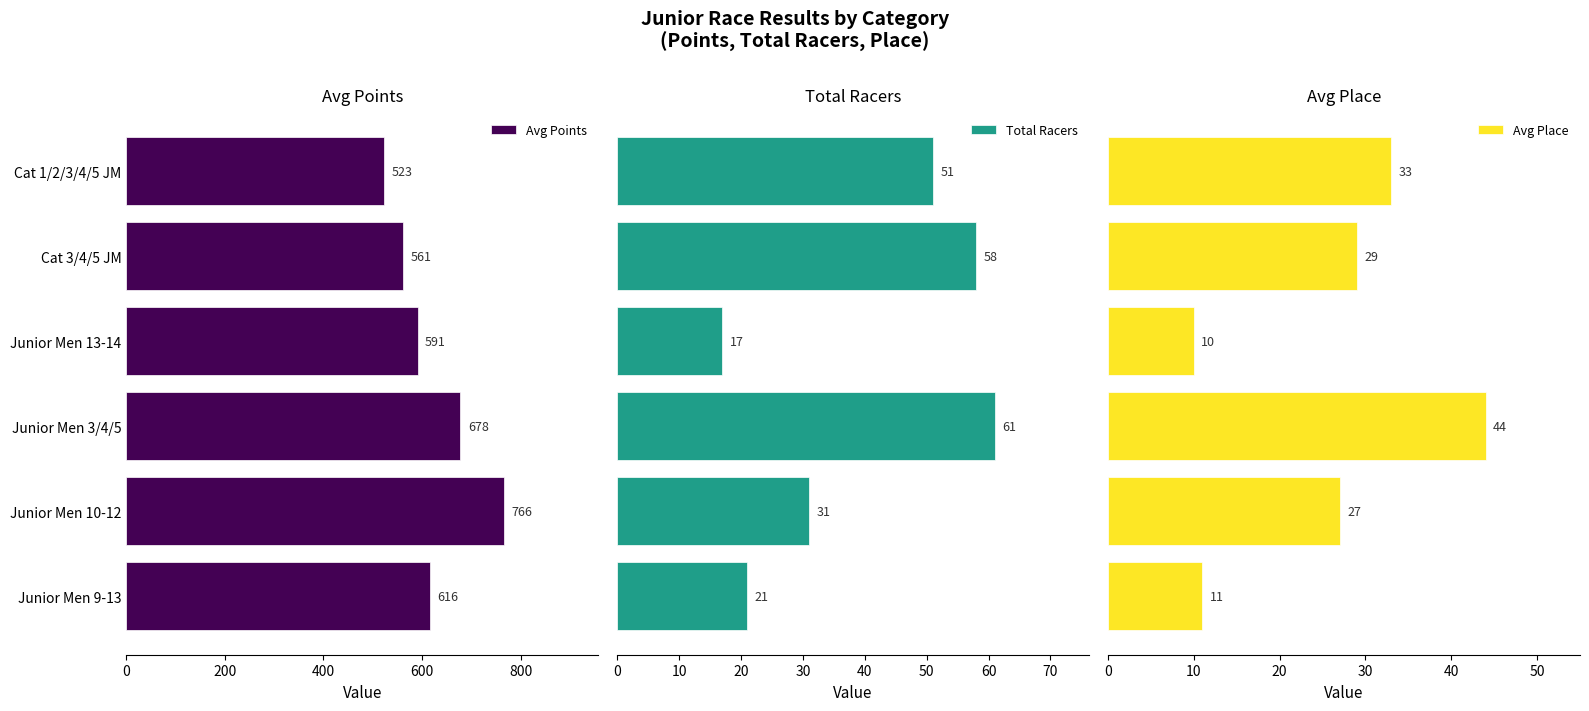

Which series has the widest spread of values?

Avg Points